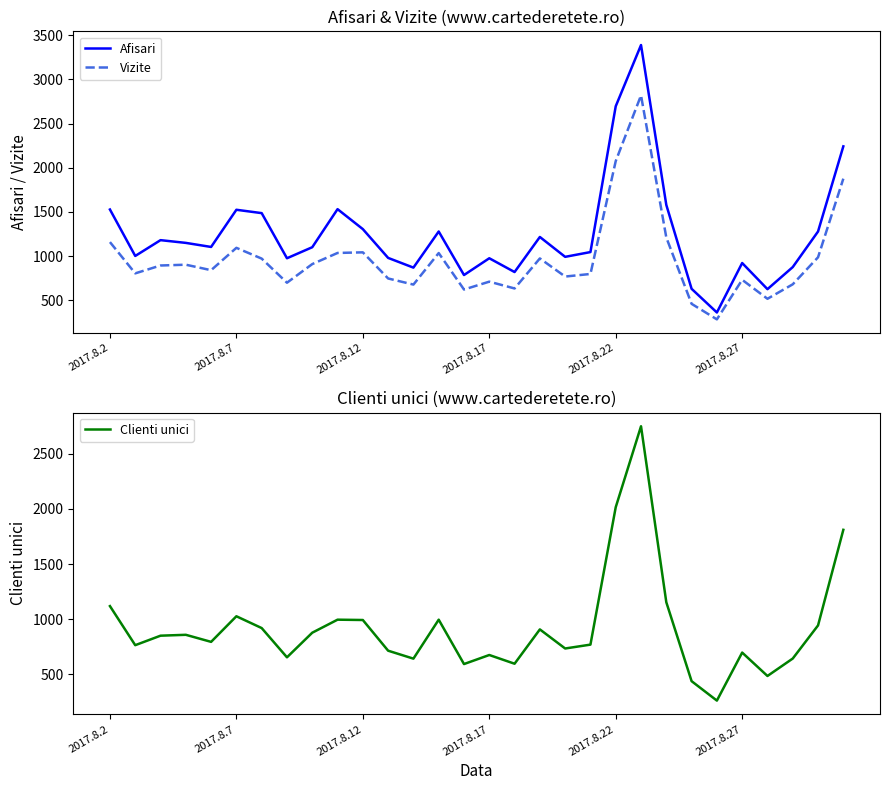

What position from the right is 18?

12